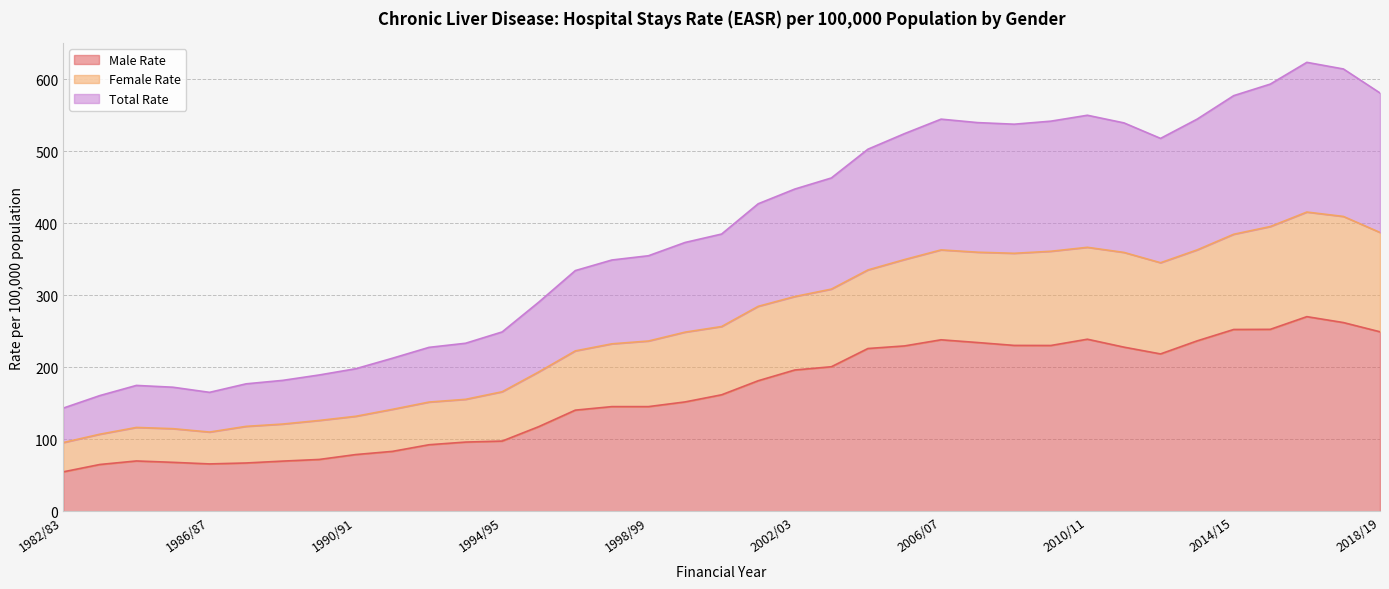

Is the value of Male Rate at 1986/87 greater than the value of Female Rate at 2000/01?

No